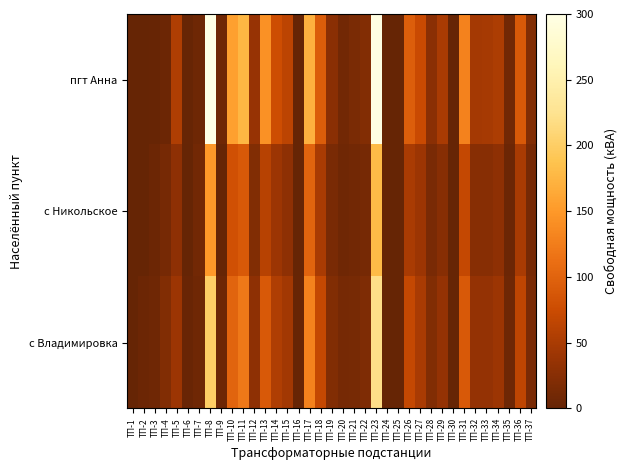

Reading left to right, extract all data points from this chart.

пгт Анна: ТП-1=0.0	ТП-2=0.0	ТП-3=1.3	ТП-4=4.7	ТП-5=55.0	ТП-6=1.7	ТП-7=5.9	ТП-8=300.0	ТП-9=7.8	ТП-10=156.8	ТП-11=176.6	ТП-12=36.5	ТП-13=143.0	ТП-14=76.5	ТП-15=63.3	ТП-16=1.1	ТП-17=171.4	ТП-18=93.7	ТП-19=27.9	ТП-20=10.4	ТП-21=15.4	ТП-22=21.6	ТП-23=296.5	ТП-24=0.3	ТП-25=0.6	ТП-26=93.9	ТП-27=73.6	ТП-28=27.6	ТП-29=49.9	ТП-30=0.0	ТП-31=129.2	ТП-32=46.8	ТП-33=47.5	ТП-34=51.6	ТП-35=8.8	ТП-36=90.0	ТП-37=20.6
с Никольское: ТП-1=0.0	ТП-2=0.0	ТП-3=5.0	ТП-4=12.0	ТП-5=30.0	ТП-6=0.0	ТП-7=10.0	ТП-8=150.0	ТП-9=0.0	ТП-10=80.0	ТП-11=90.0	ТП-12=20.0	ТП-13=60.0	ТП-14=40.0	ТП-15=30.0	ТП-16=0.0	ТП-17=100.0	ТП-18=50.0	ТП-19=15.0	ТП-20=8.0	ТП-21=10.0	ТП-22=12.0	ТП-23=180.0	ТП-24=0.0	ТП-25=0.0	ТП-26=50.0	ТП-27=40.0	ТП-28=15.0	ТП-29=25.0	ТП-30=0.0	ТП-31=70.0	ТП-32=25.0	ТП-33=25.0	ТП-34=30.0	ТП-35=5.0	ТП-36=50.0	ТП-37=12.0
с Владимировка: ТП-1=0.0	ТП-2=5.0	ТП-3=8.0	ТП-4=20.0	ТП-5=40.0	ТП-6=3.0	ТП-7=8.0	ТП-8=200.0	ТП-9=5.0	ТП-10=100.0	ТП-11=120.0	ТП-12=30.0	ТП-13=90.0	ТП-14=55.0	ТП-15=45.0	ТП-16=2.0	ТП-17=130.0	ТП-18=70.0	ТП-19=20.0	ТП-20=12.0	ТП-21=14.0	ТП-22=18.0	ТП-23=220.0	ТП-24=1.0	ТП-25=1.0	ТП-26=70.0	ТП-27=50.0	ТП-28=20.0	ТП-29=35.0	ТП-30=0.0	ТП-31=90.0	ТП-32=35.0	ТП-33=35.0	ТП-34=40.0	ТП-35=7.0	ТП-36=65.0	ТП-37=15.0